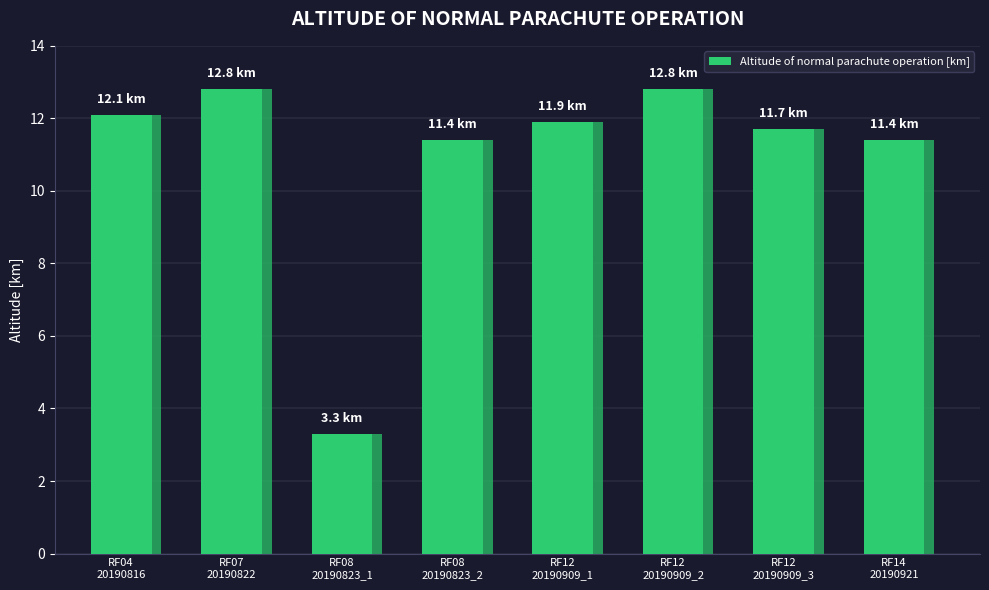

Rank the categories by value from highest to lowest.

RF07
20190822, RF12
20190909_2, RF04
20190816, RF12
20190909_1, RF12
20190909_3, RF08
20190823_2, RF14
20190921, RF08
20190823_1